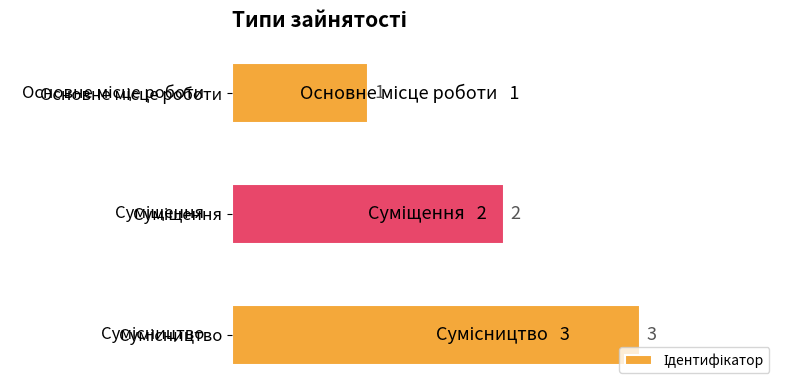

How many data points are less than 2?

1